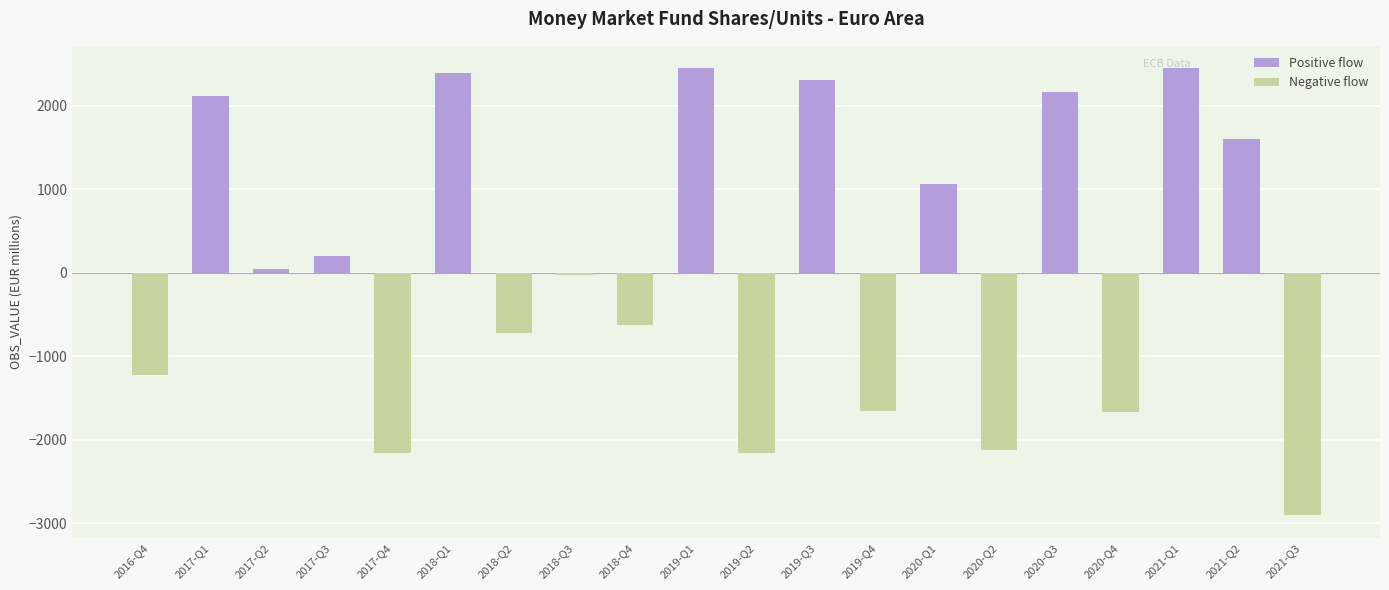

The Positive flow series shows 2164.6 at 2020-Q3. True or false?

True